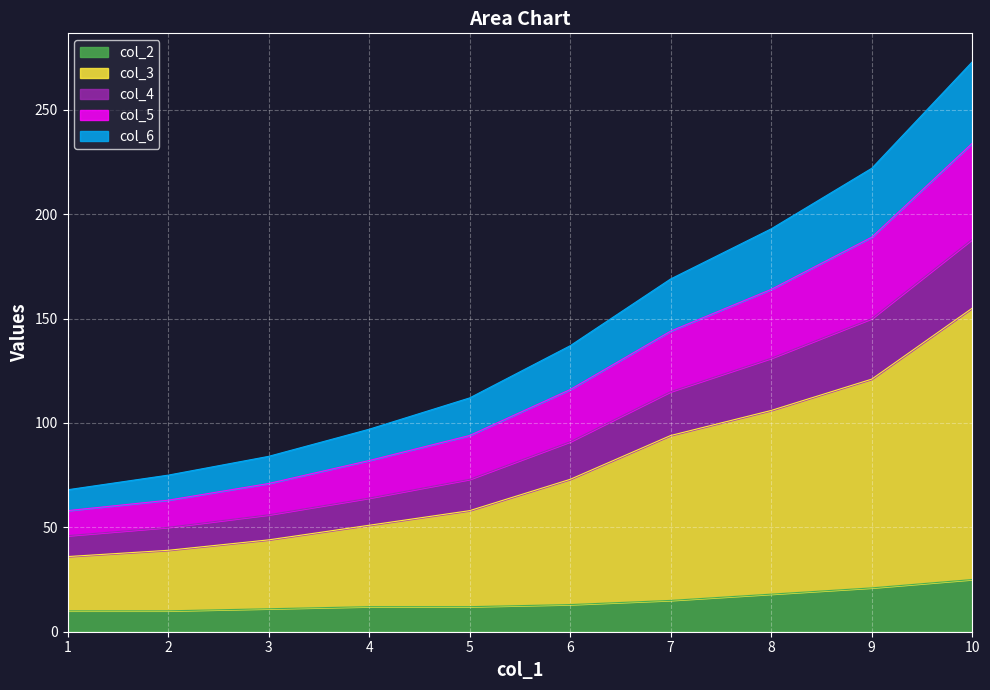

At which category is the sum across all series the highest?

10